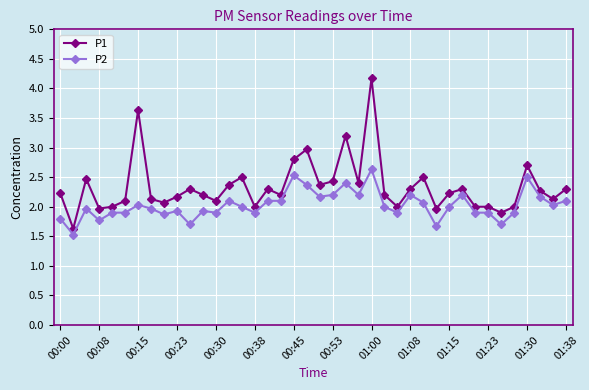

What is the smallest value displayed?

1.5